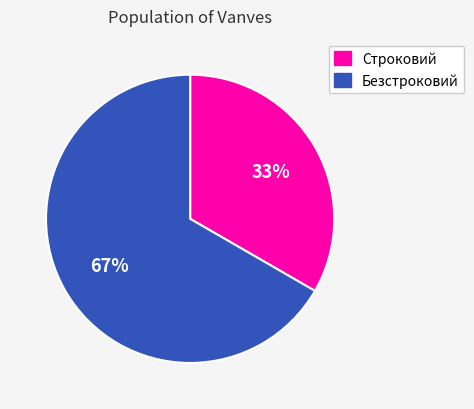

To the nearest percent, what is the average slice percentage?

50%